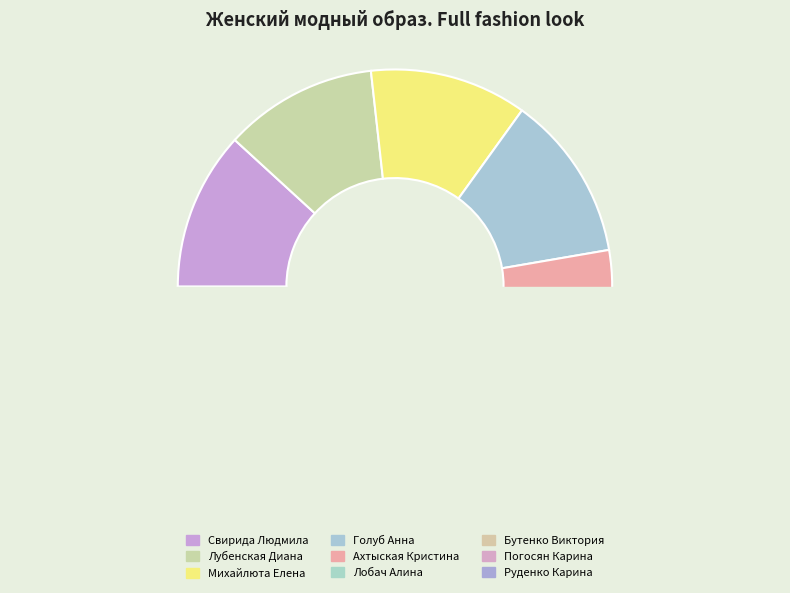

Which slice is the smallest?

Руденко Карина